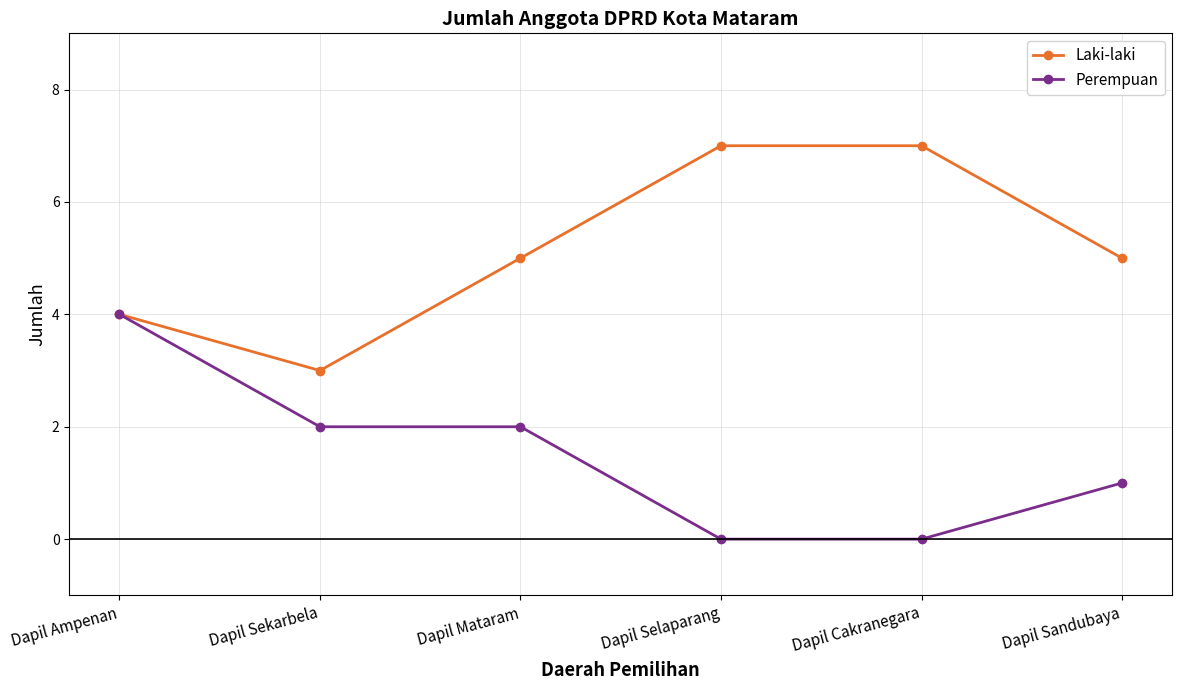

What are all the series names shown in the legend?

Laki-laki, Perempuan